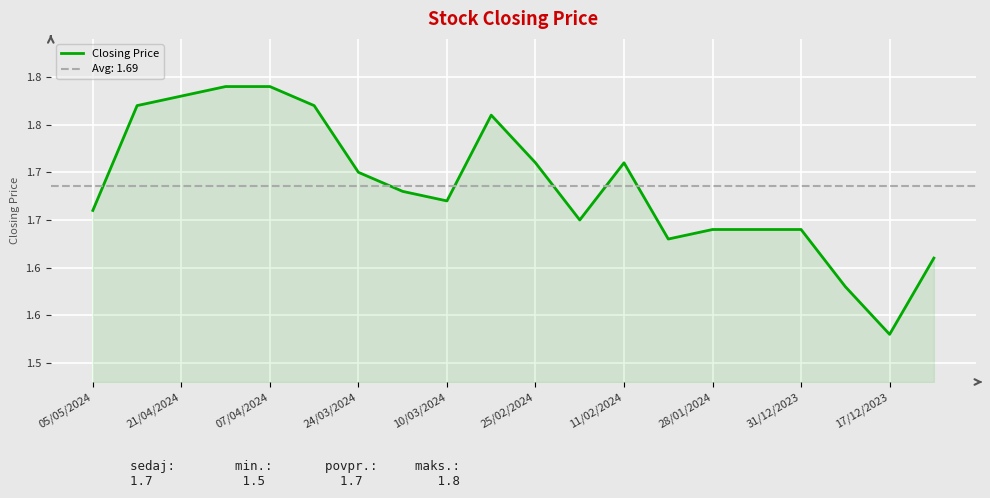

What position from the left is 13?

14